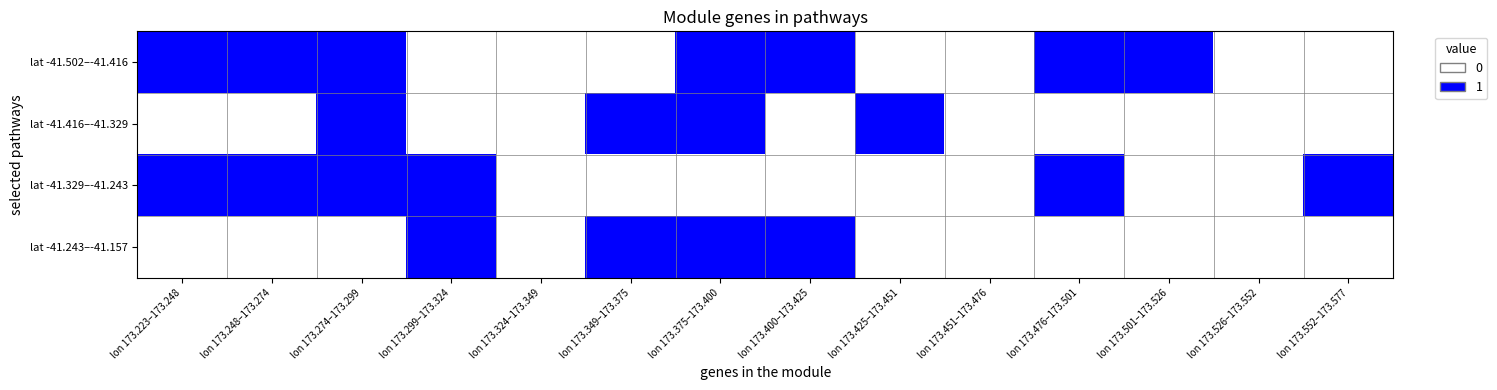

Reading left to right, what are all the values shown in this chart?

lat -41.502–-41.416: lon 173.223–173.248=1	lon 173.248–173.274=1	lon 173.274–173.299=1	lon 173.299–173.324=0	lon 173.324–173.349=0	lon 173.349–173.375=0	lon 173.375–173.400=1	lon 173.400–173.425=1	lon 173.425–173.451=0	lon 173.451–173.476=0	lon 173.476–173.501=1	lon 173.501–173.526=1	lon 173.526–173.552=0	lon 173.552–173.577=0
lat -41.416–-41.329: lon 173.223–173.248=0	lon 173.248–173.274=0	lon 173.274–173.299=1	lon 173.299–173.324=0	lon 173.324–173.349=0	lon 173.349–173.375=1	lon 173.375–173.400=1	lon 173.400–173.425=0	lon 173.425–173.451=1	lon 173.451–173.476=0	lon 173.476–173.501=0	lon 173.501–173.526=0	lon 173.526–173.552=0	lon 173.552–173.577=0
lat -41.329–-41.243: lon 173.223–173.248=1	lon 173.248–173.274=1	lon 173.274–173.299=1	lon 173.299–173.324=1	lon 173.324–173.349=0	lon 173.349–173.375=0	lon 173.375–173.400=0	lon 173.400–173.425=0	lon 173.425–173.451=0	lon 173.451–173.476=0	lon 173.476–173.501=1	lon 173.501–173.526=0	lon 173.526–173.552=0	lon 173.552–173.577=1
lat -41.243–-41.157: lon 173.223–173.248=0	lon 173.248–173.274=0	lon 173.274–173.299=0	lon 173.299–173.324=1	lon 173.324–173.349=0	lon 173.349–173.375=1	lon 173.375–173.400=1	lon 173.400–173.425=1	lon 173.425–173.451=0	lon 173.451–173.476=0	lon 173.476–173.501=0	lon 173.501–173.526=0	lon 173.526–173.552=0	lon 173.552–173.577=0